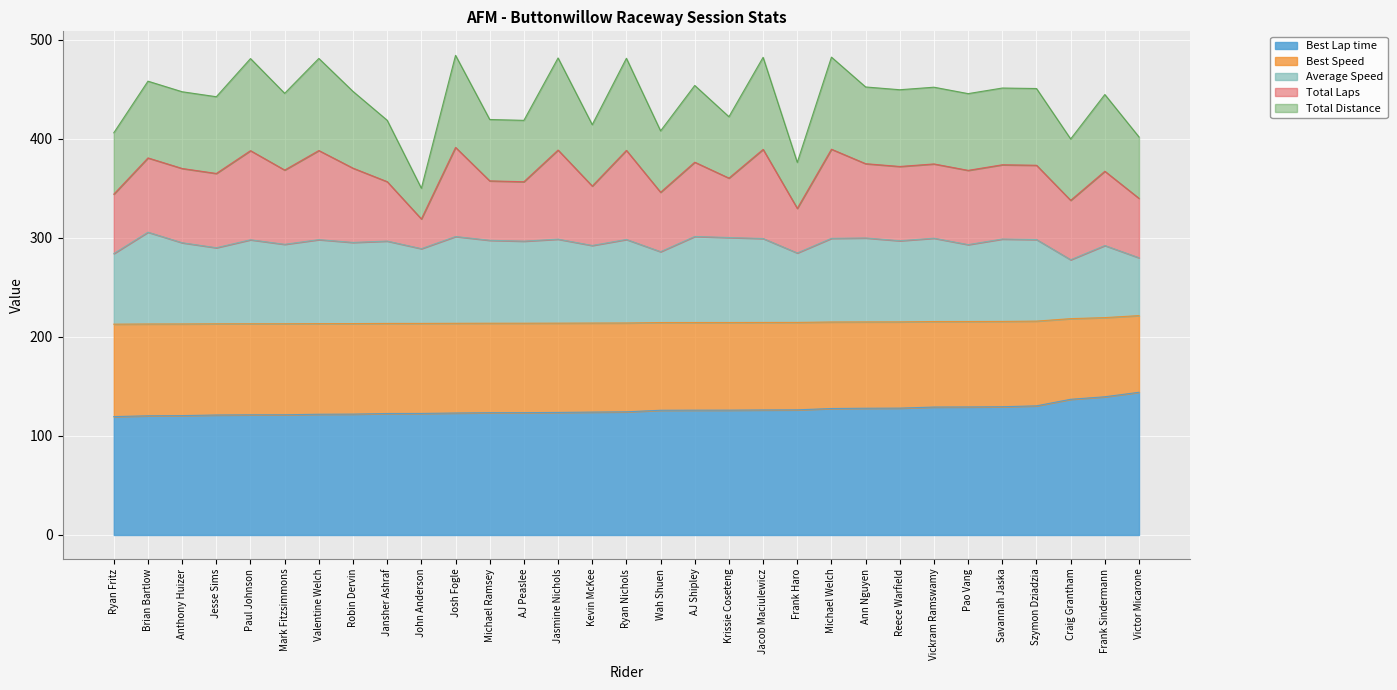

What position from the left is AJ Shipley?

18